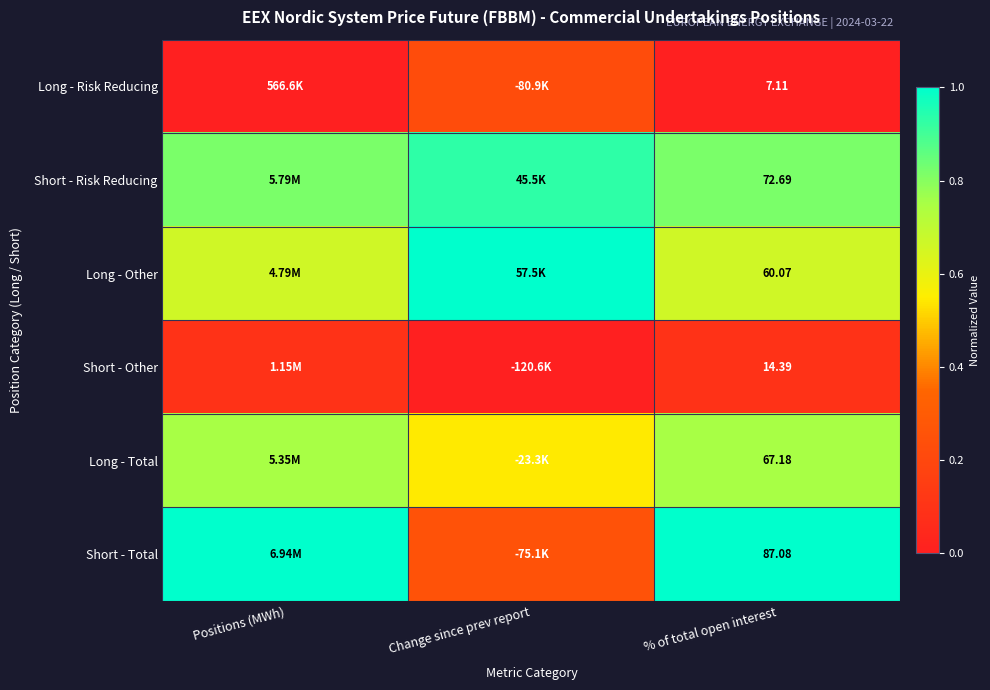

Rank the series at % of total open interest from lowest to highest value.

Long - Risk Reducing, Short - Other, Long - Other, Long - Total, Short - Risk Reducing, Short - Total